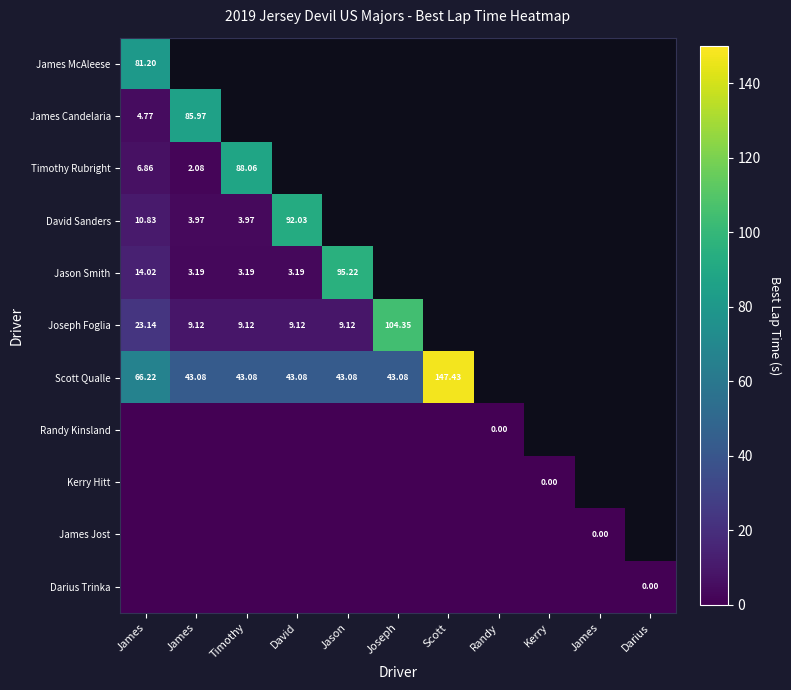

Rank the categories by Scott Qualle value from highest to lowest.

Scott, James, James, Timothy, David, Jason, Joseph, Randy, Kerry, James, Darius